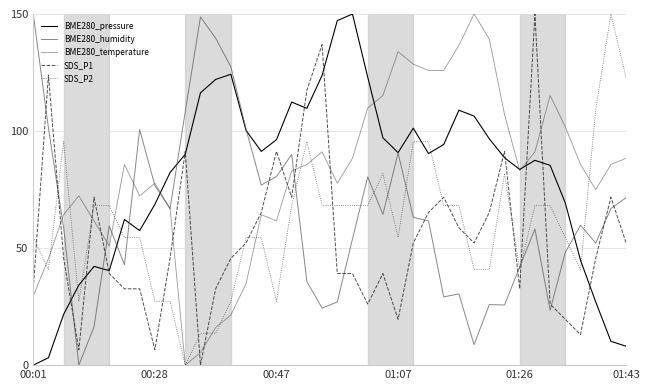

What is the highest value of the BME280_pressure series?

150.0